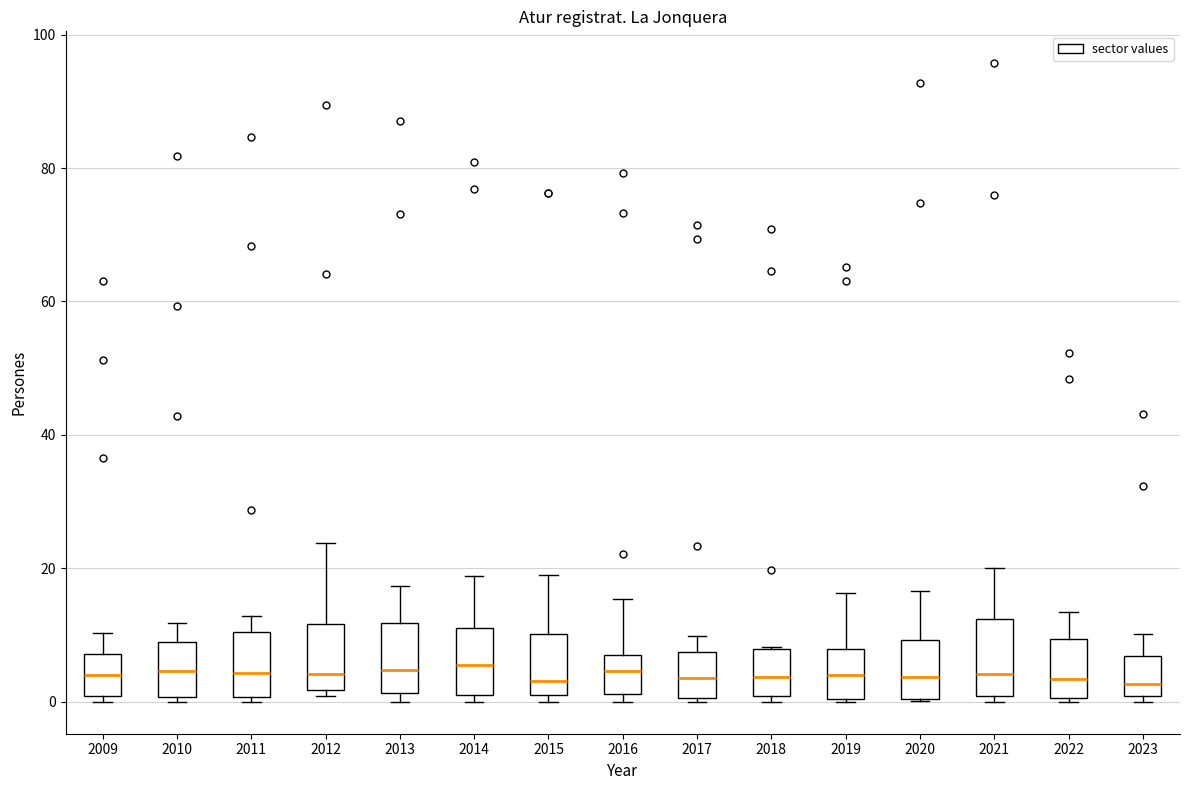

Where does the upper whisker of the box at x = 2011 end on the y-axis? The values are not printed on the chart, so give them approximately, as read against the axis.

12